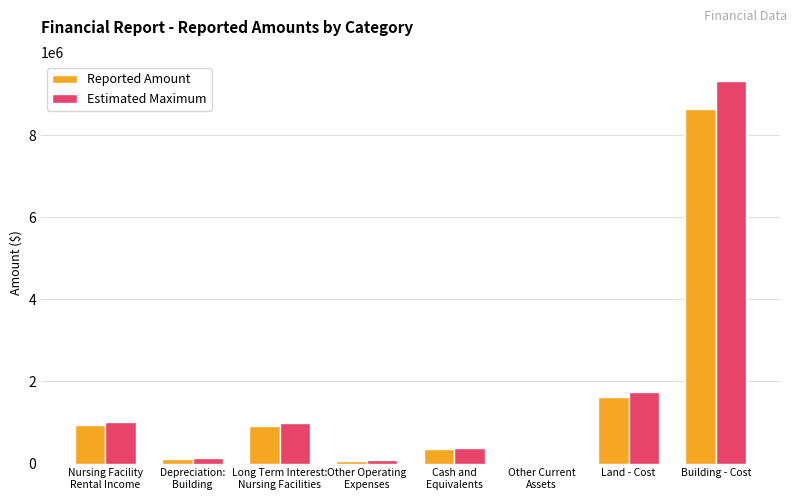

What is the highest value of the Estimated Maximum series?

9318986.3